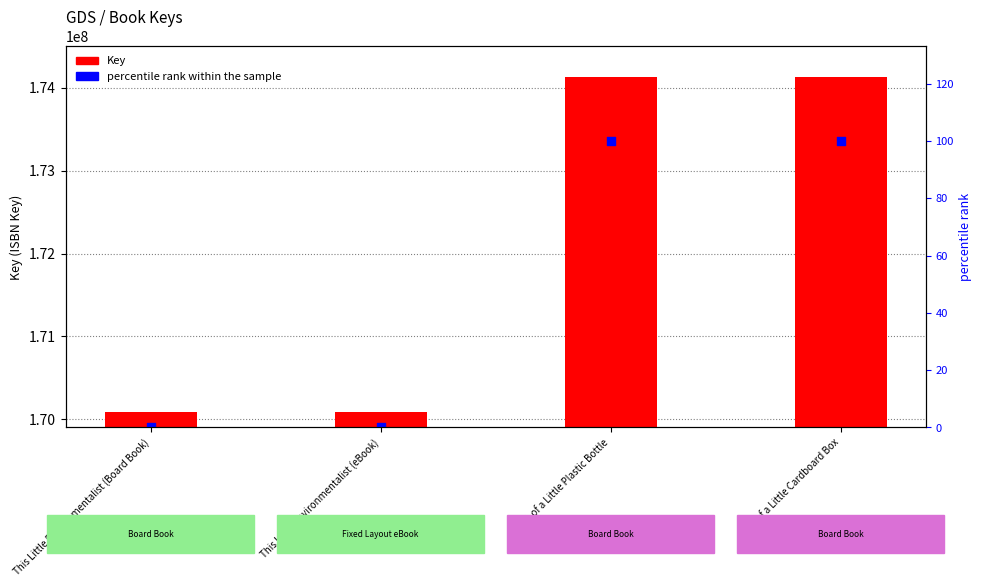

Which has a higher value, This Little Environmentalist (Board Book) or Life of a Little Plastic Bottle?

Life of a Little Plastic Bottle